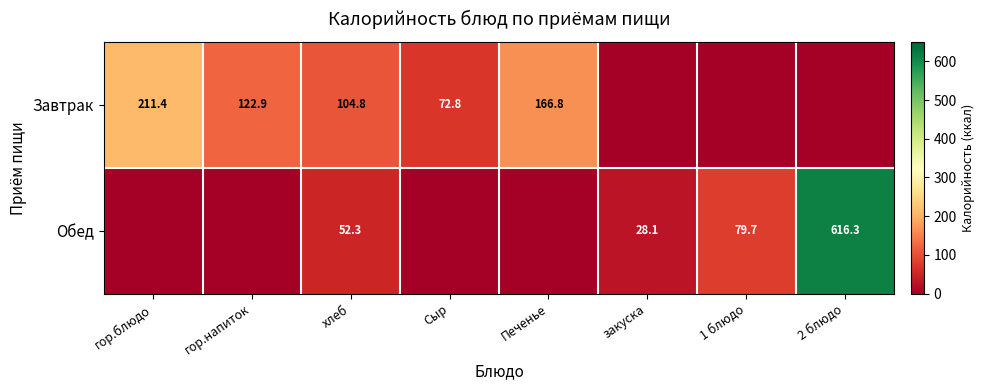

The value of Завтрак at гор.напиток is 74.6. True or false?

False